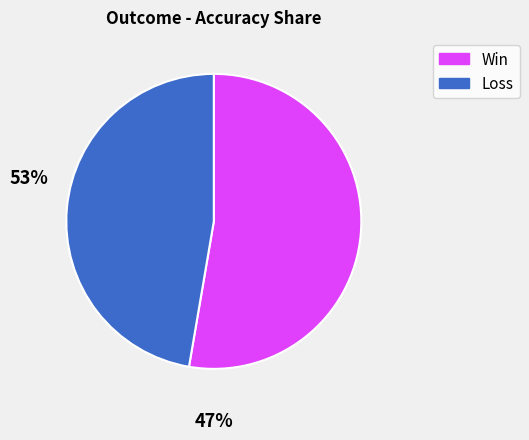

The Win slice represents 59% of the pie. True or false?

False